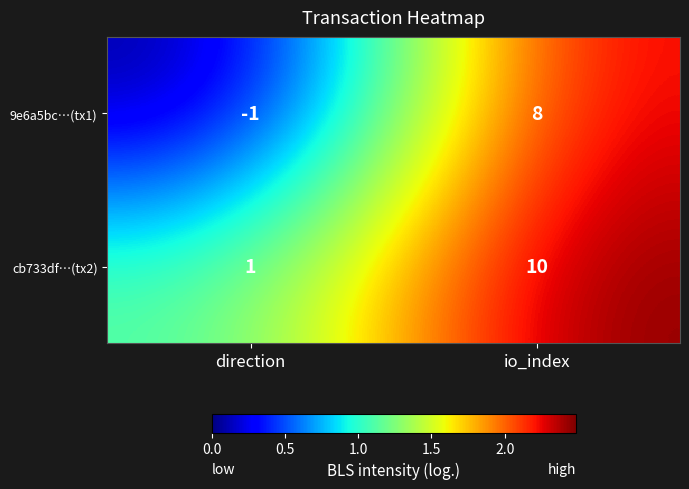

At which label does 9e6a5bc…(tx1) reach its peak?

io_index